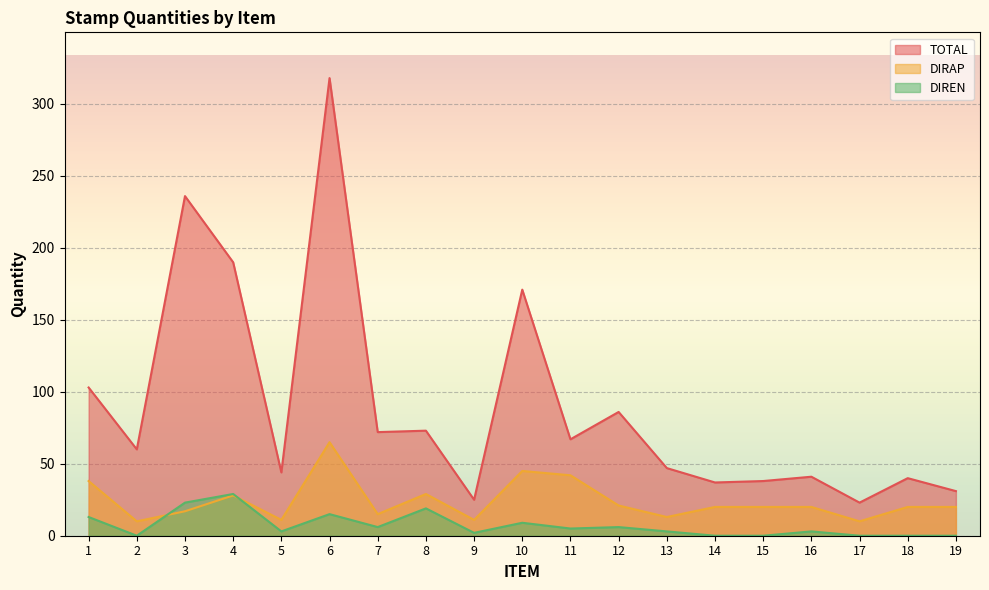

Which series has the largest total across all categories?

TOTAL